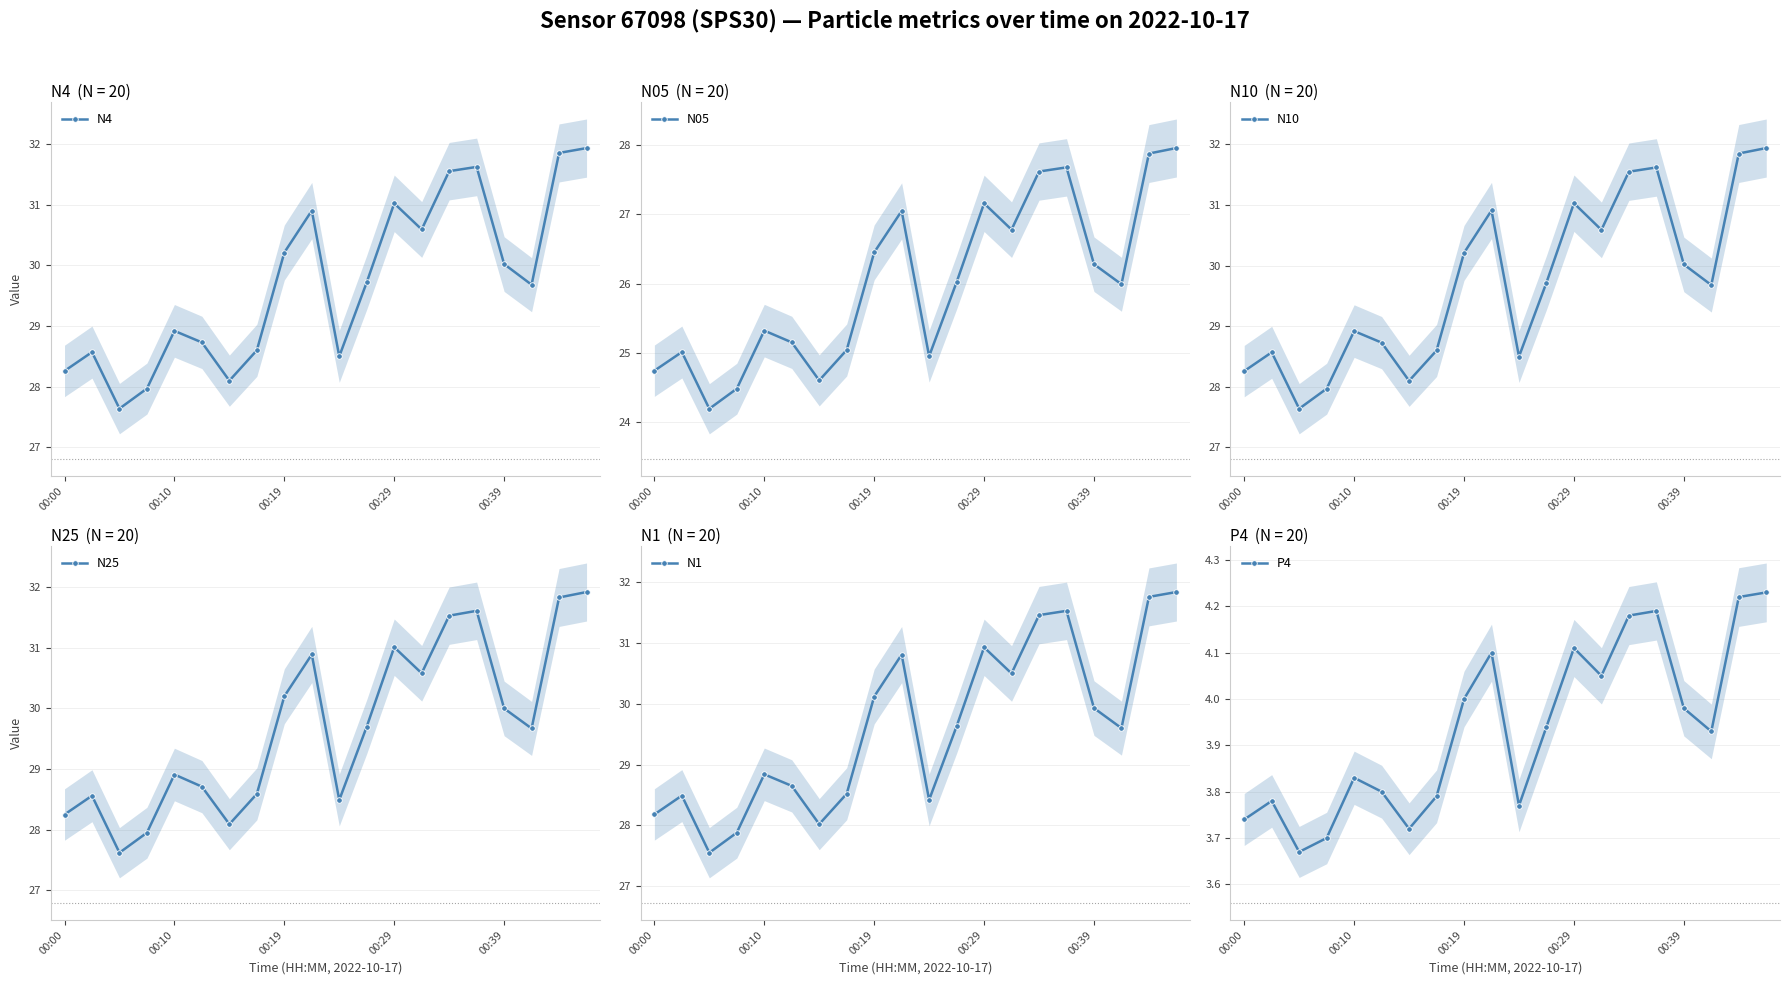

What is the difference between the N05 values at 7 and 19?

2.9